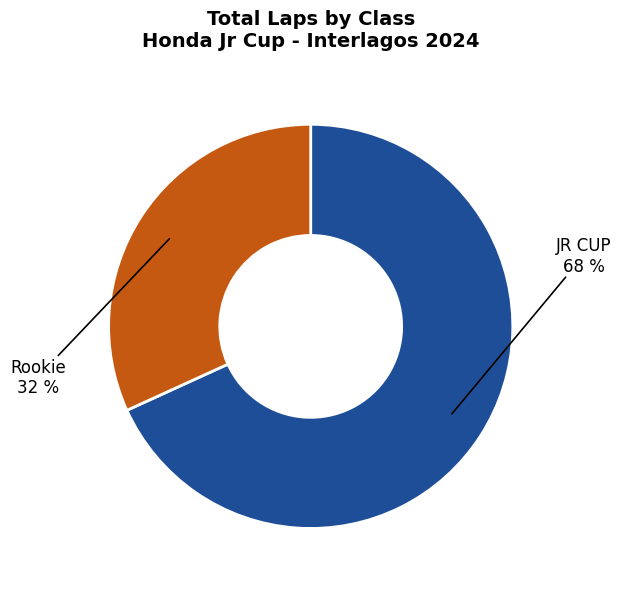

What is the smallest slice in the pie chart?

Rookie